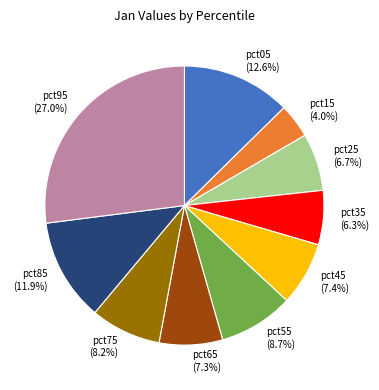

To the nearest percent, what is the difference between the pct55 and pct95 slice percentages?

18%